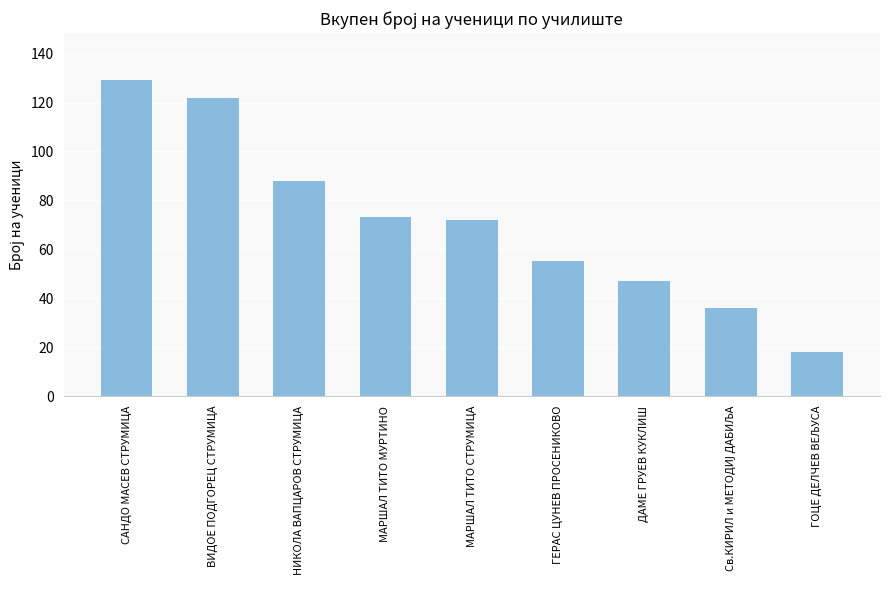

How many values are below 72?

4